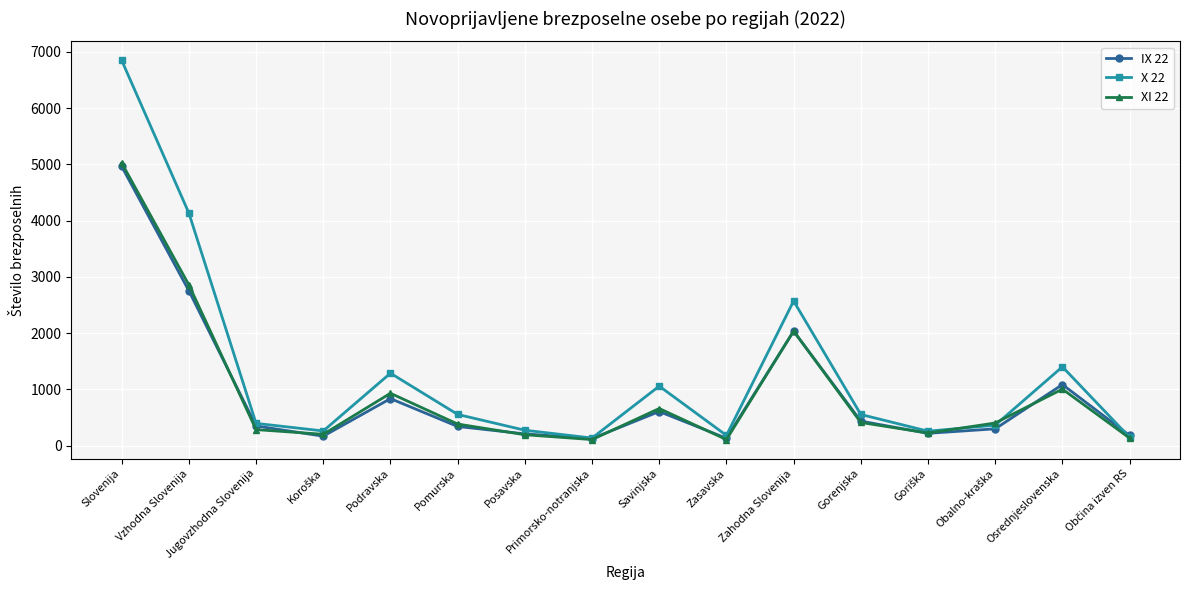

At Vzhodna Slovenija, list the series in order from smallest to largest.

IX 22, XI 22, X 22